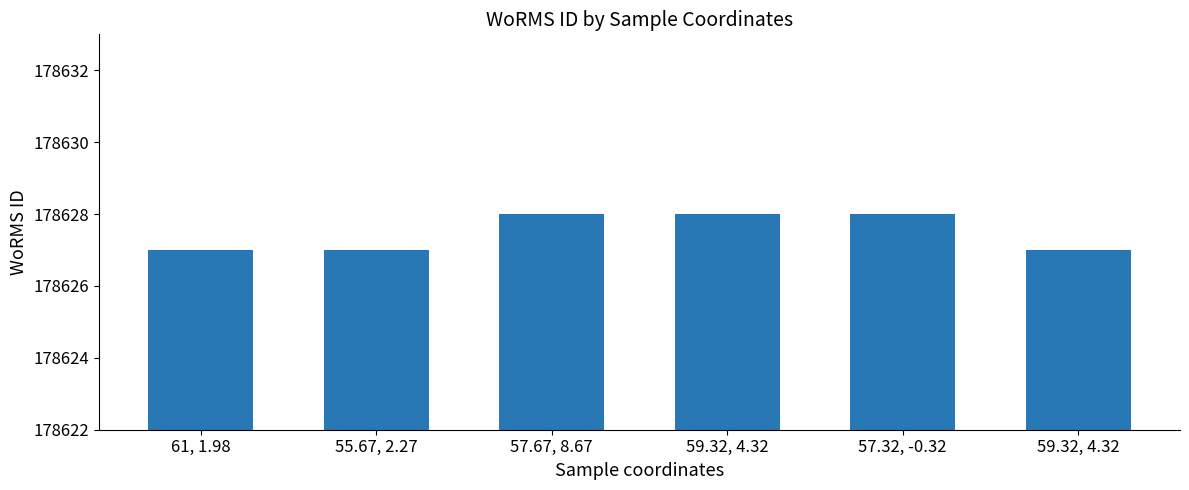

Is it true that the value at 59.32, 4.32 is 178628?

True